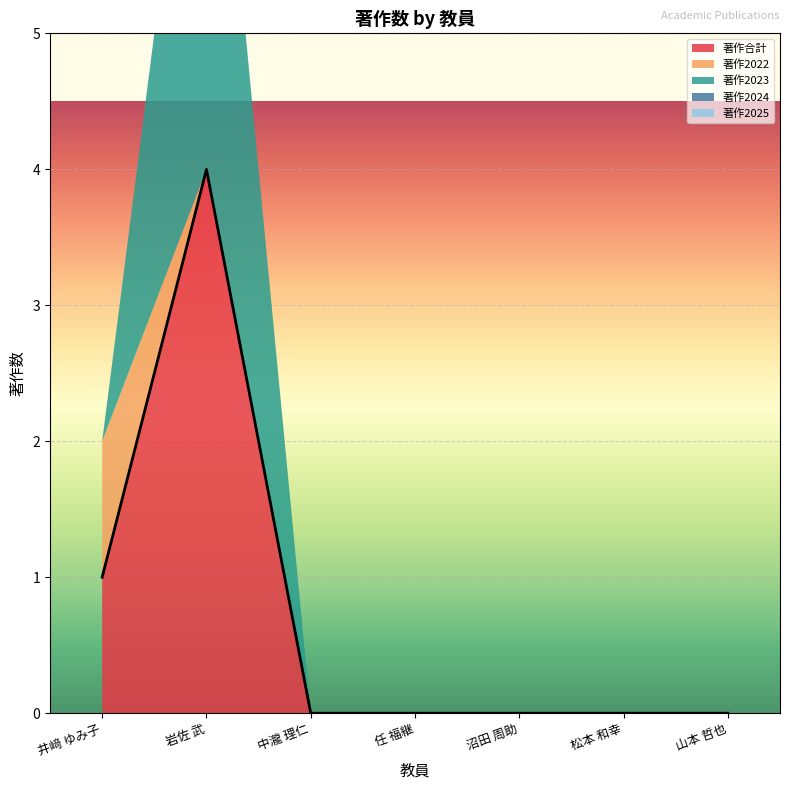

At which label does 著作合計 reach its minimum?

中瀧 理仁